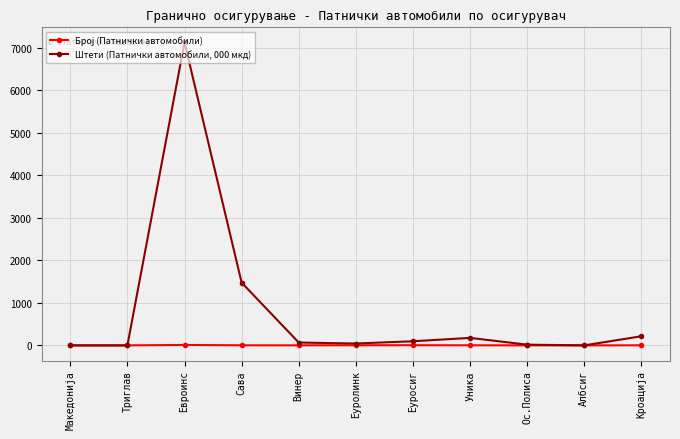

Does the chart display data point markers on the line(s)?

Yes